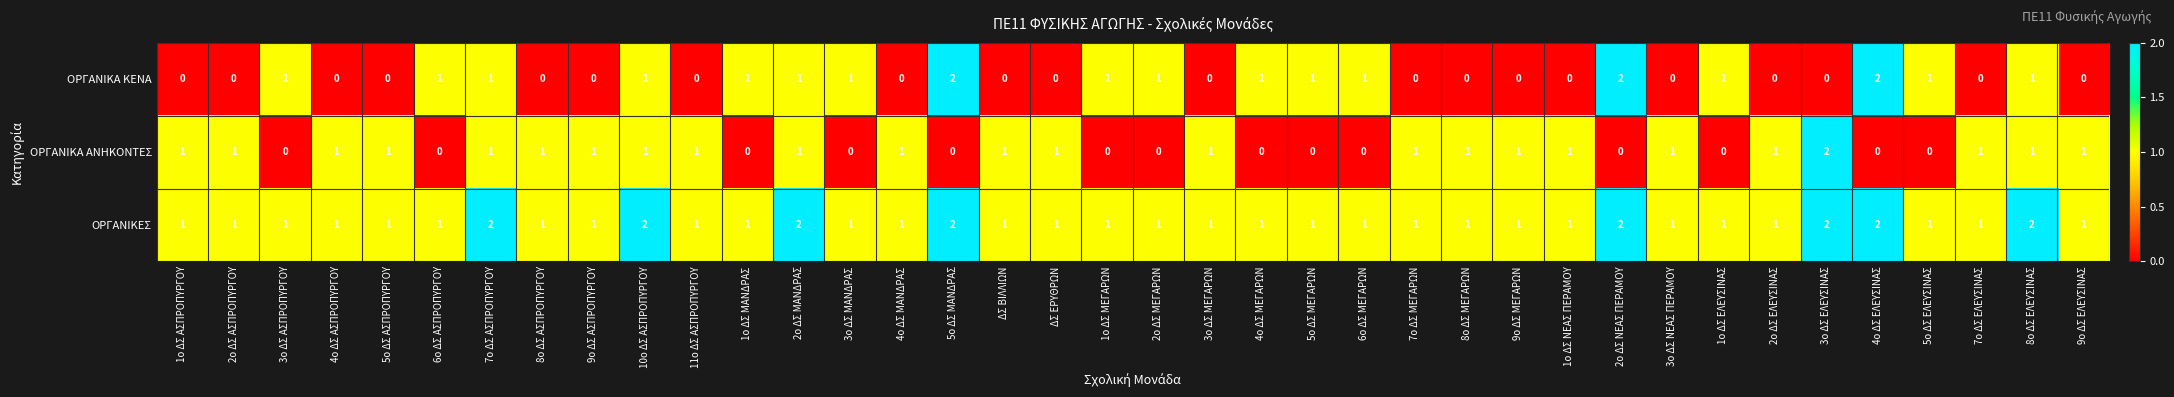

What is the sum of all ΟΡΓΑΝΙΚΕΣ values?

46